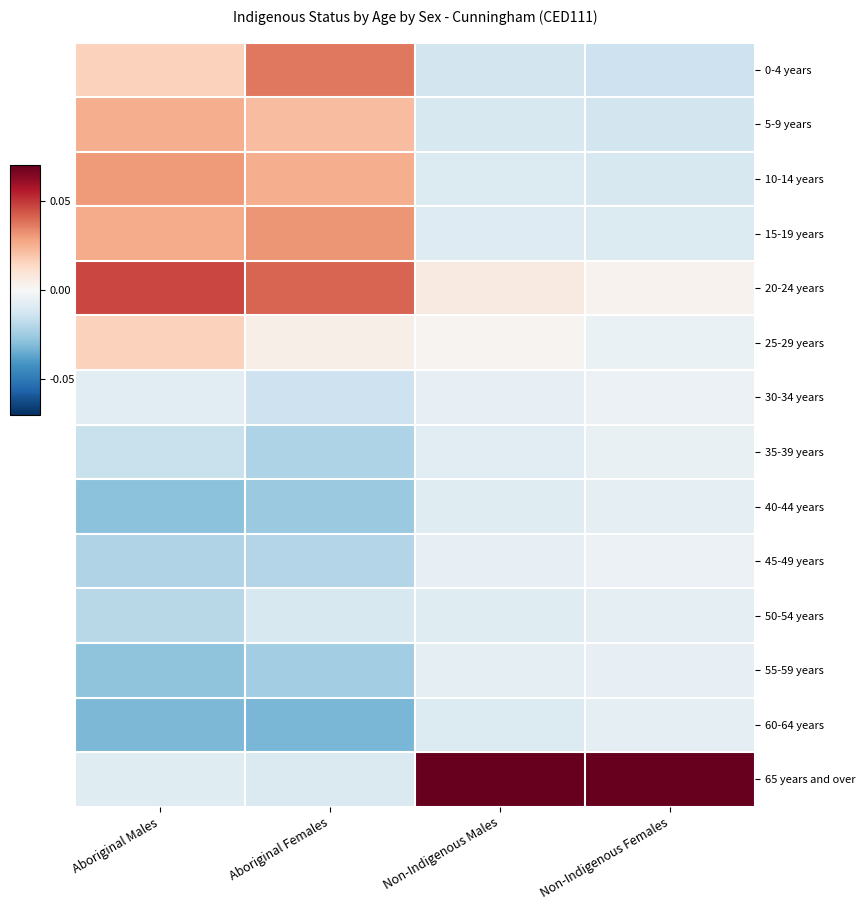

List the series in order of their peak value, lowest first.

40-44 years, 60-64 years, 50-54 years, 55-59 years, 35-39 years, 45-49 years, 30-34 years, 25-29 years, 5-9 years, 10-14 years, 15-19 years, 0-4 years, 20-24 years, 65 years and over